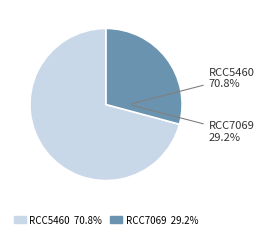

Which slice is the smallest?

RCC7069